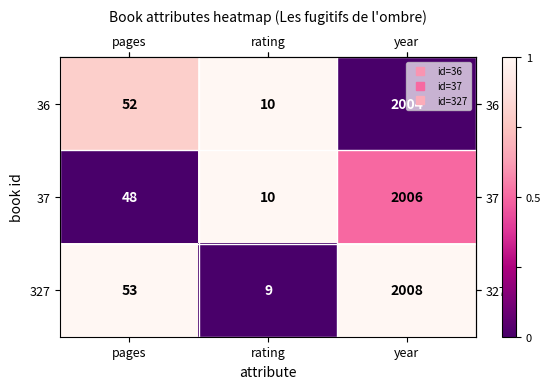

What is the sum of all 36 values?

2066